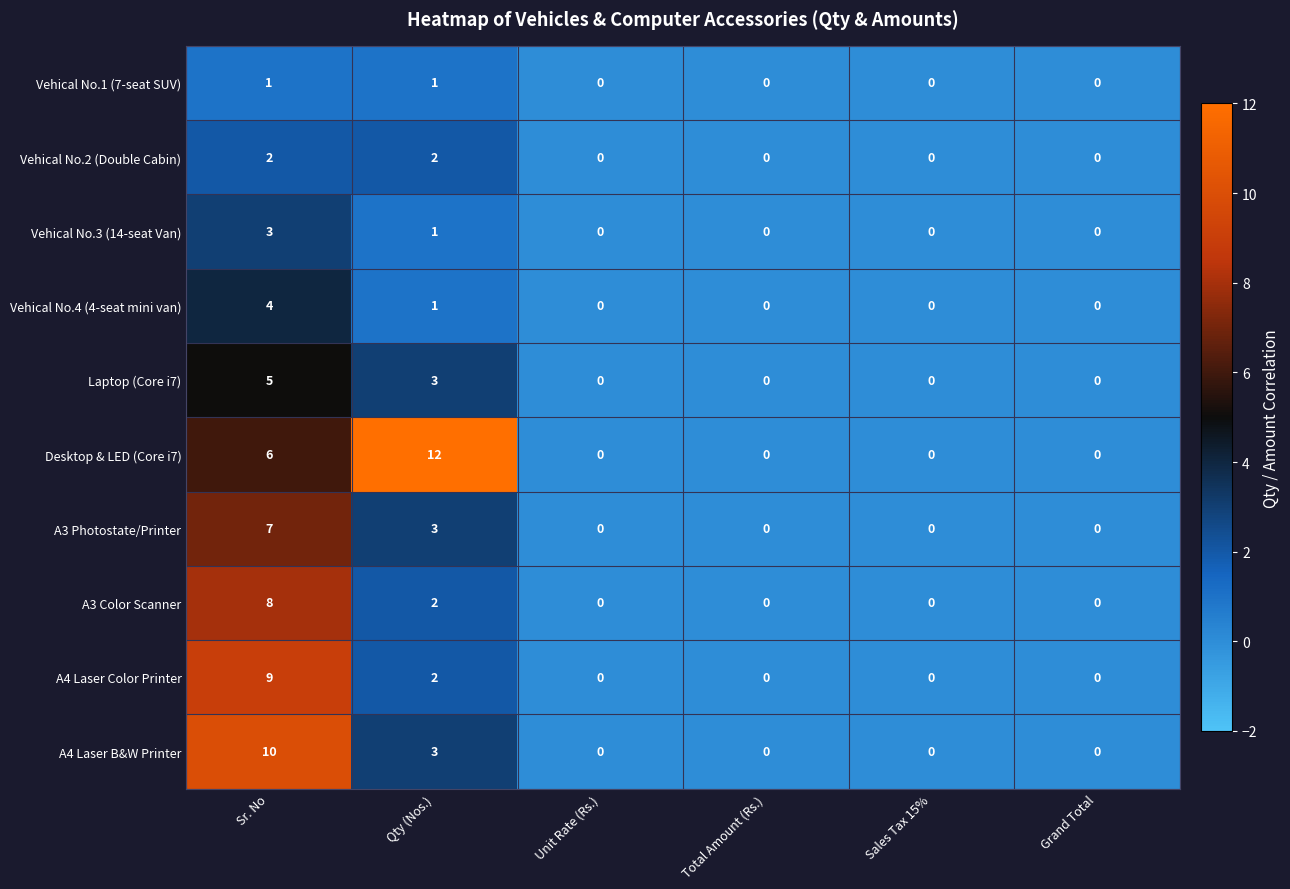

True or false: A3 Photostate/Printer has a value of 3 at Sr. No.

False